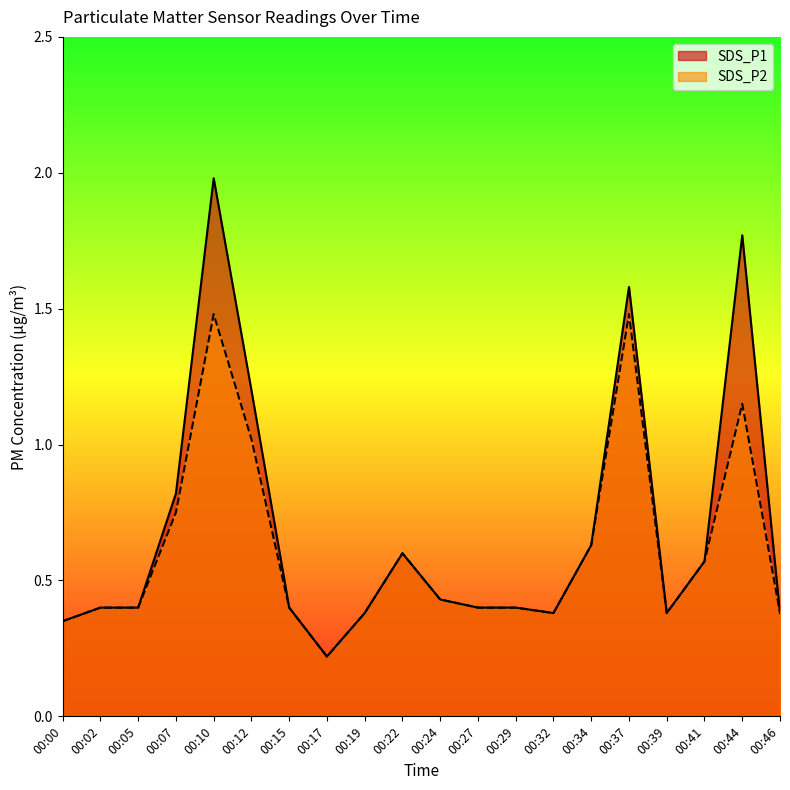

At how many categories does at least one series exceed 1?

4